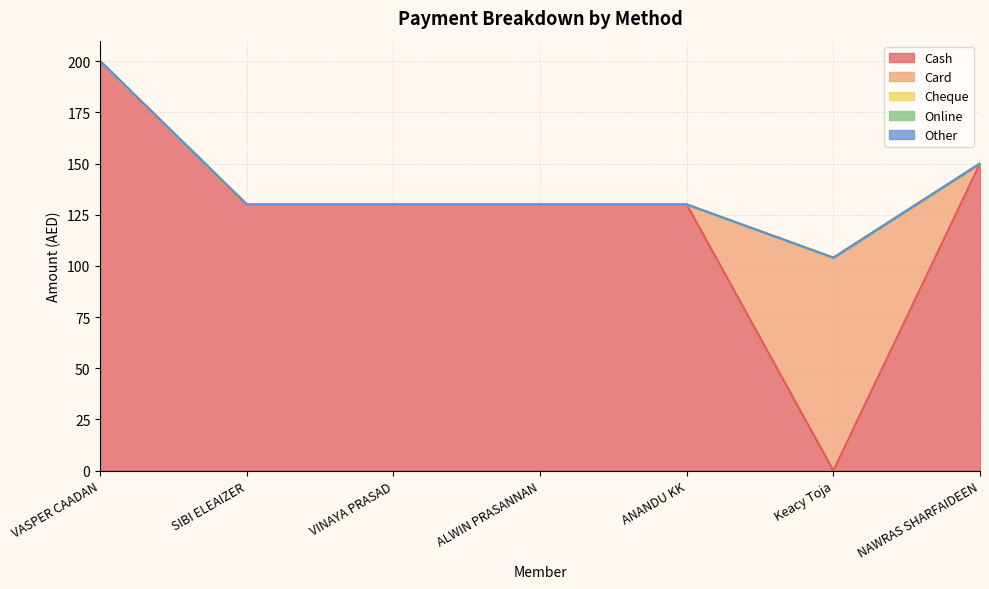

At which label is Cheque closest to 0?

VASPER CAADAN